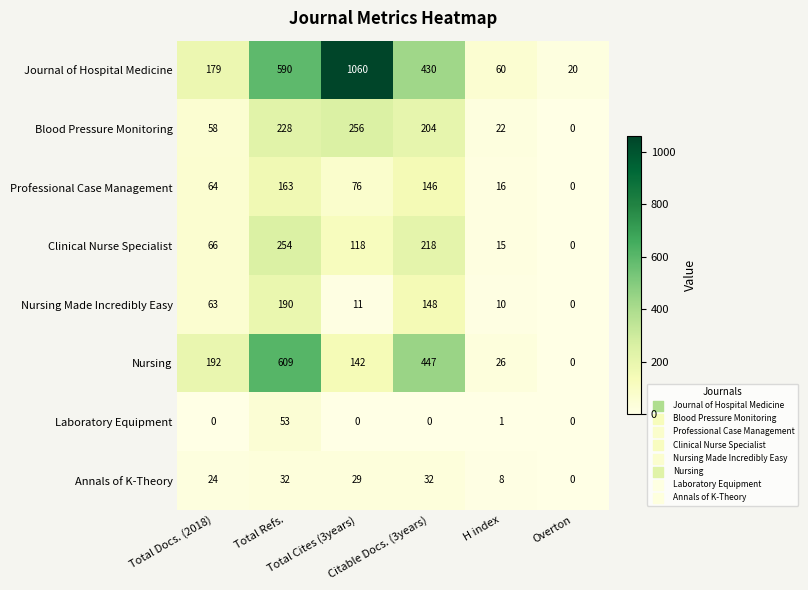

At how many categories does at least one series exceed 2?

6